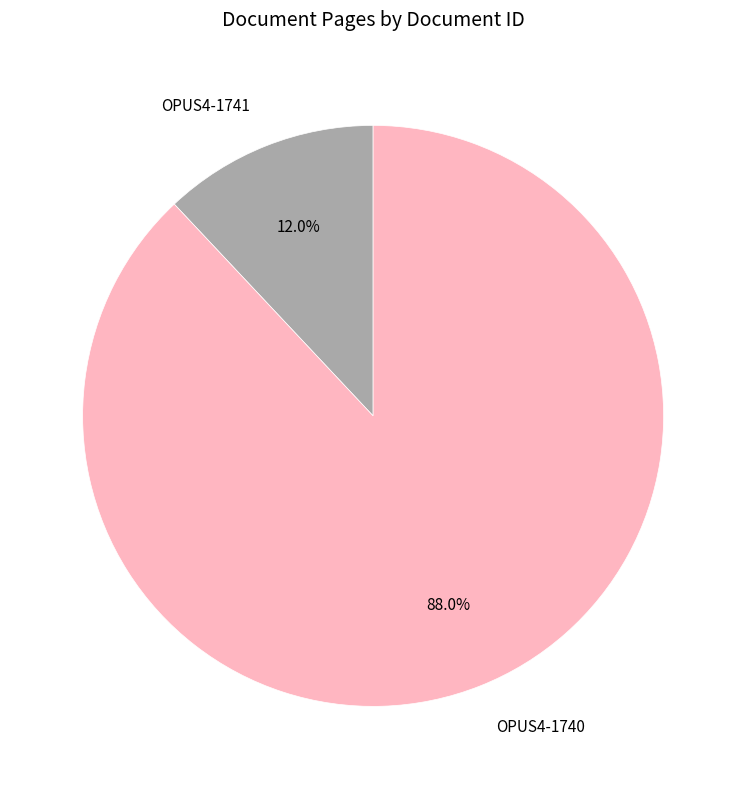

Does any single category account for the majority?

Yes